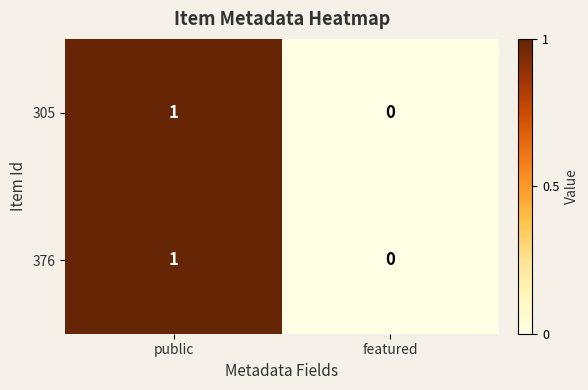

Reading right to left, list all the values displayed in this chart.

305: featured=0	public=1
376: featured=0	public=1